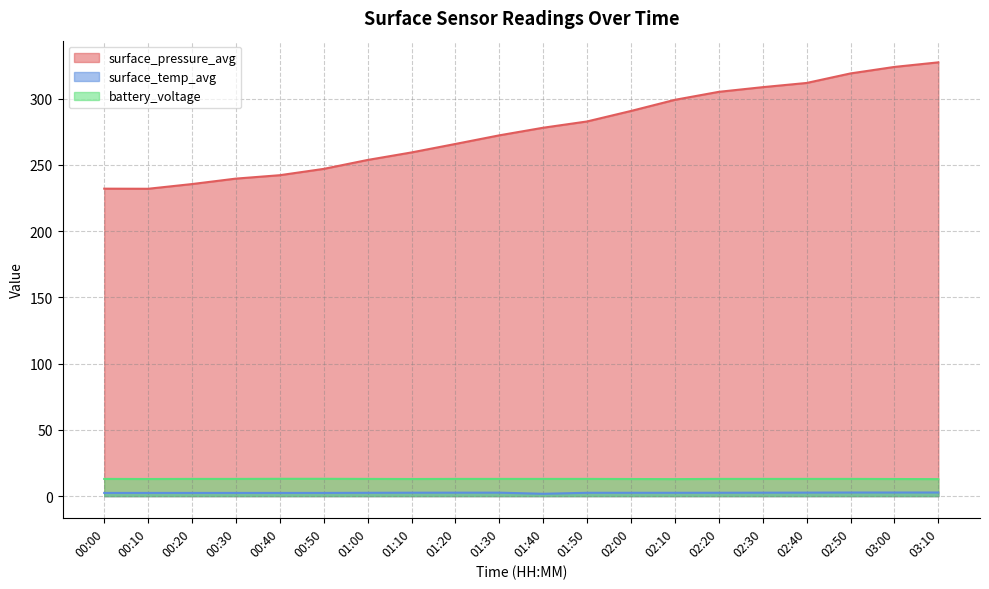

What are all the series names shown in the legend?

surface_pressure_avg, surface_temp_avg, battery_voltage